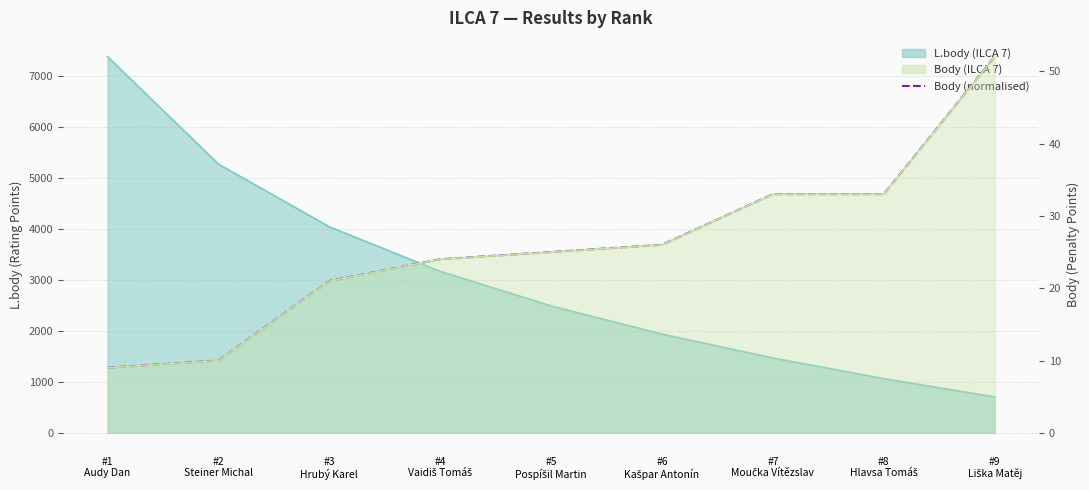

How many values are below 3551?

4